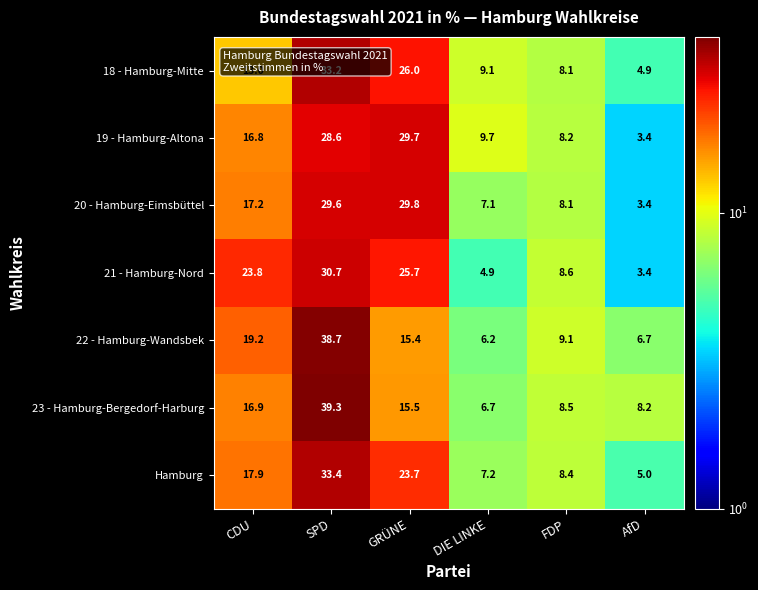

At which label is Hamburg closest to 19?

CDU